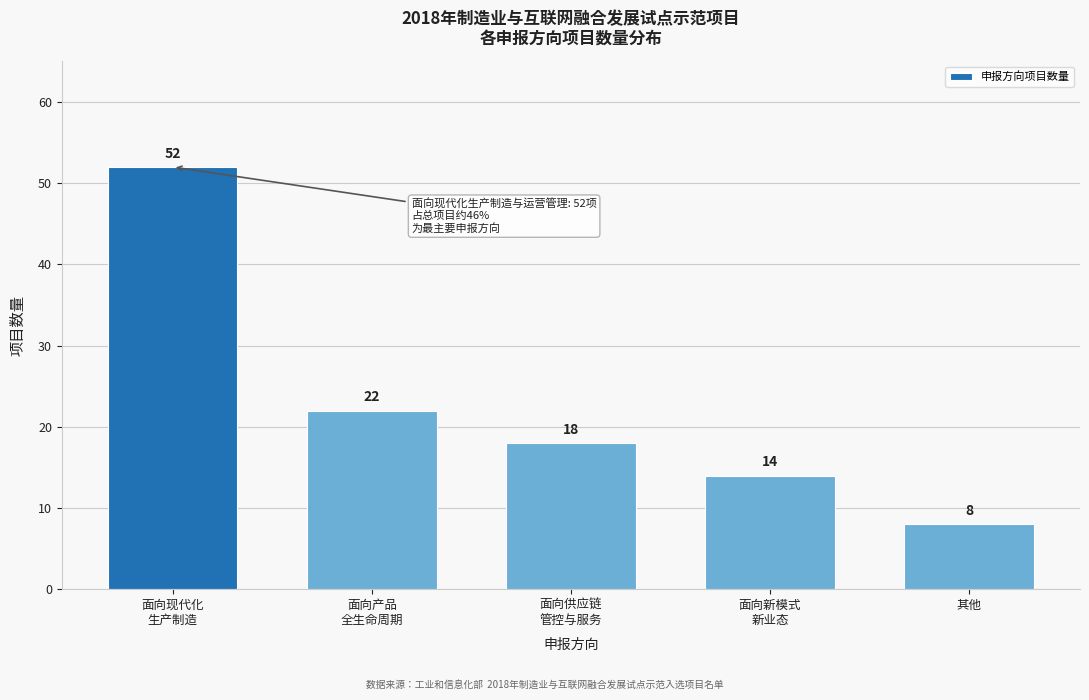

Reading right to left, list all the values displayed in this chart.

8	14	18	22	52